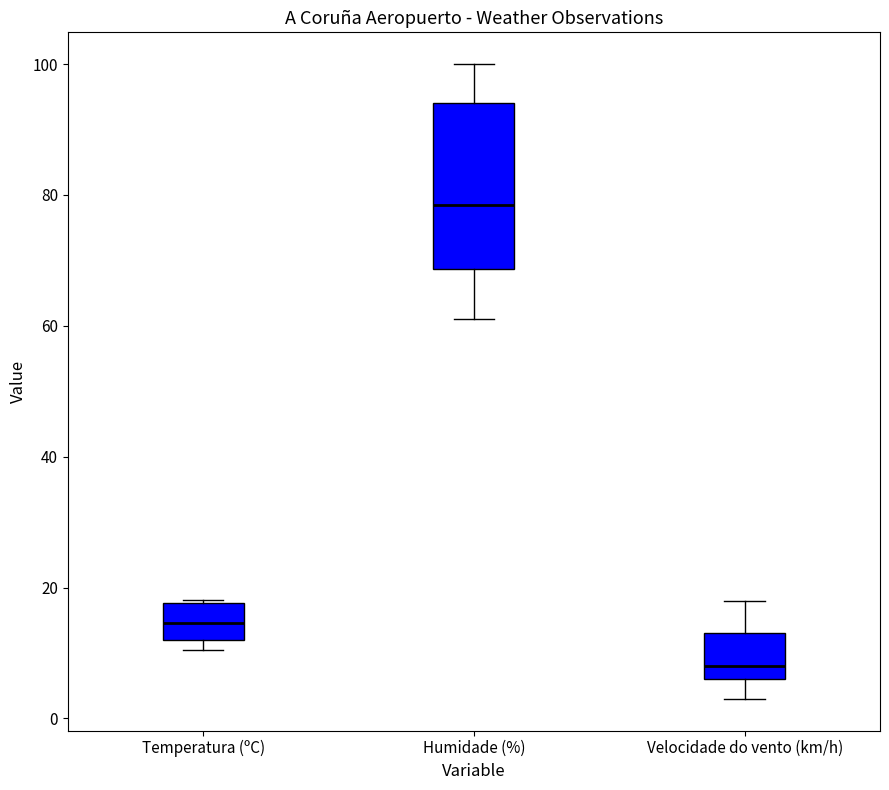

Reading left to right, transcribe this box plot: for each box, give where its median line is, the range the box spans, and where its two whiskers end, as read against the y-axis. The values are not printed on the chart, so give them approximately, as read against the axis.

Temperatura (ºC): median 14, box 12 to 18, whiskers 10 to 18
Humidade (%): median 78, box 68 to 94, whiskers 62 to 100
Velocidade do vento (km/h): median 8, box 6 to 14, whiskers 4 to 18